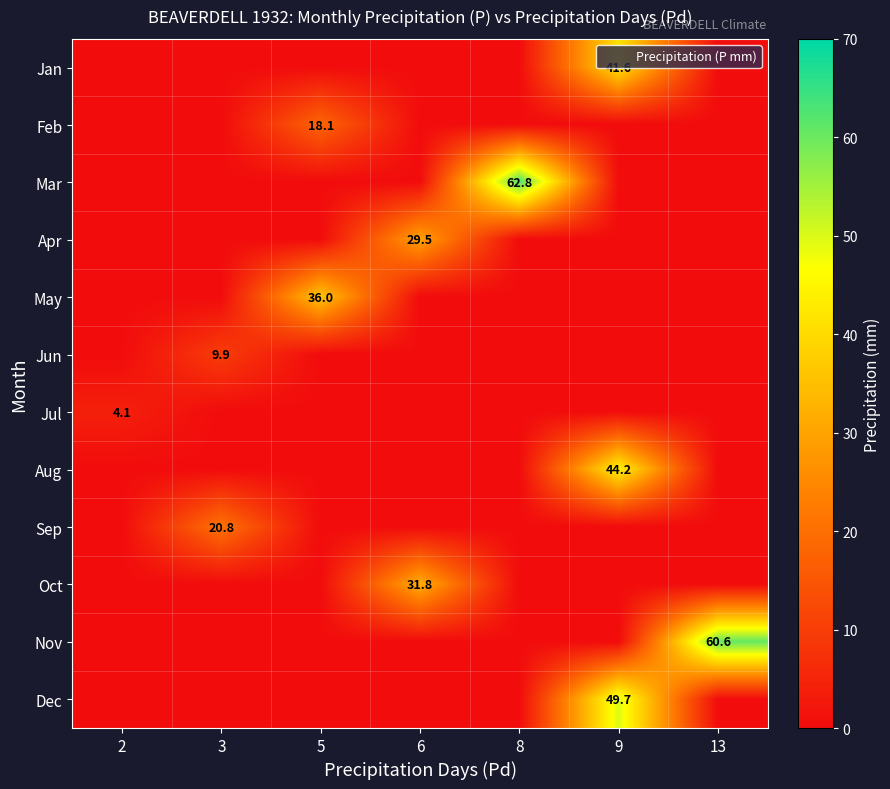

At which category is the sum across all series the highest?

9